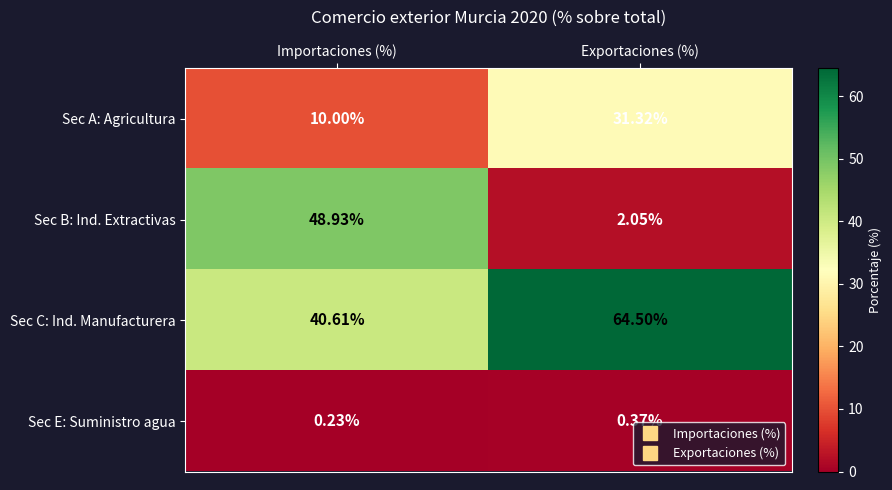

At which category does the chart reach its peak across all series?

Exportaciones (%)